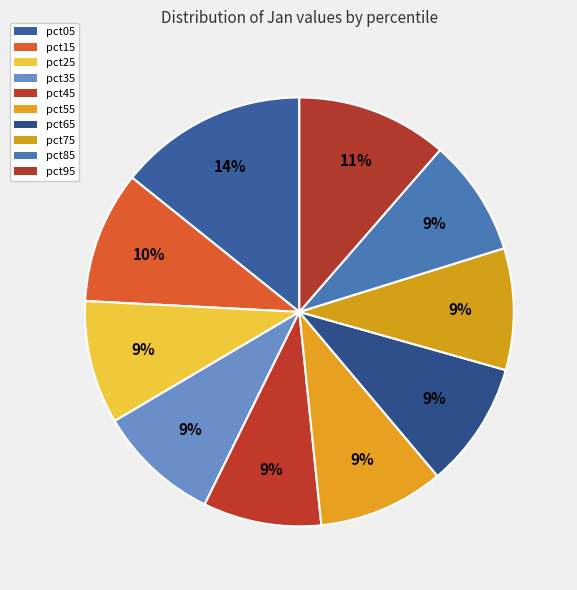

Which category has the smallest portion of the pie?

pct85